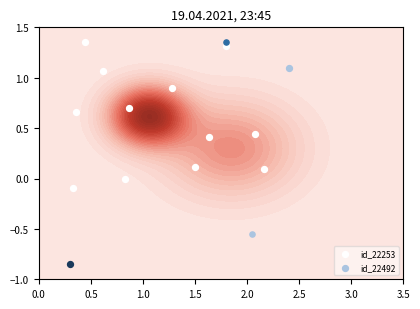

How many values are above zero?

10